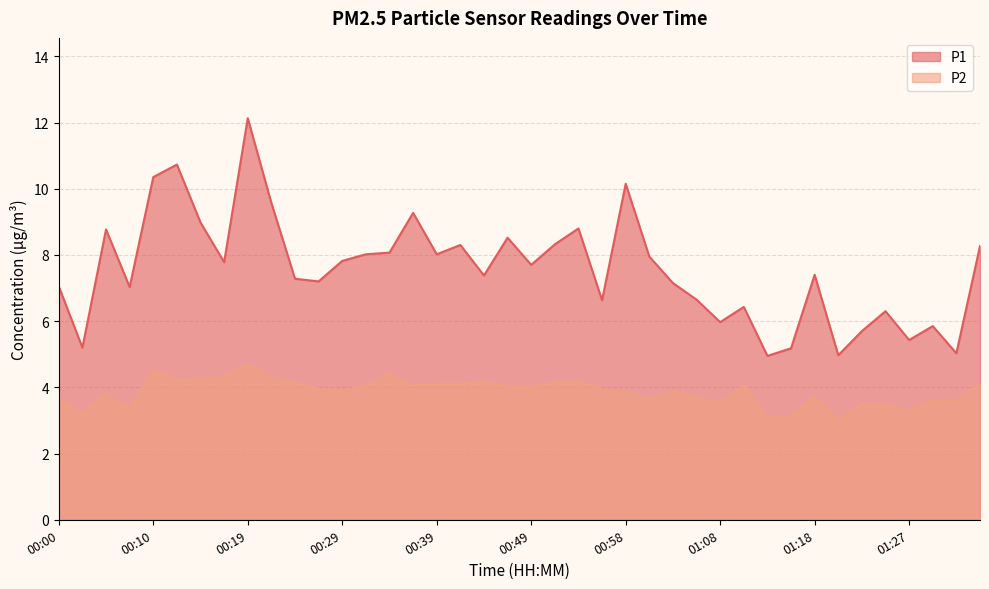

How many interior local valleys does the P2 series have?

10